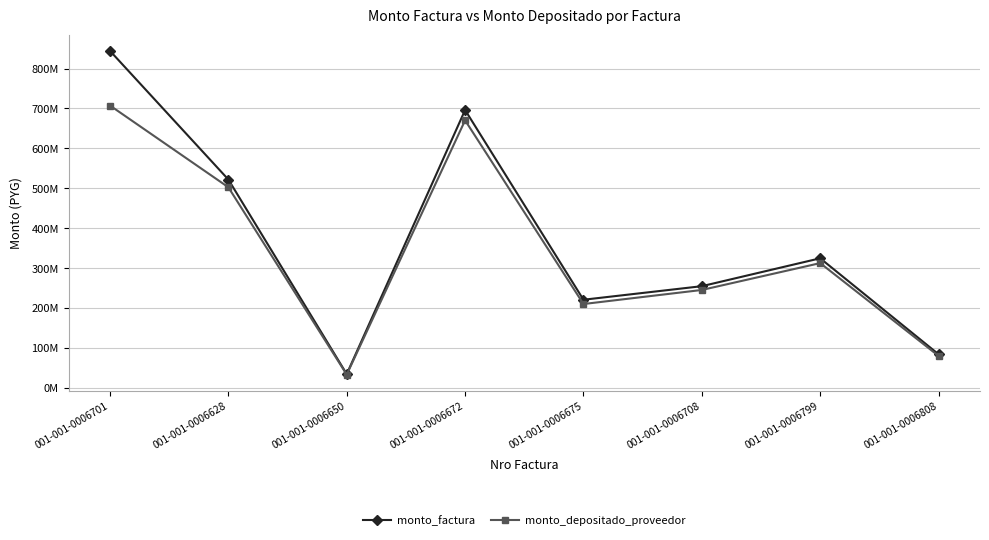

Which series has the largest total across all categories?

monto_factura